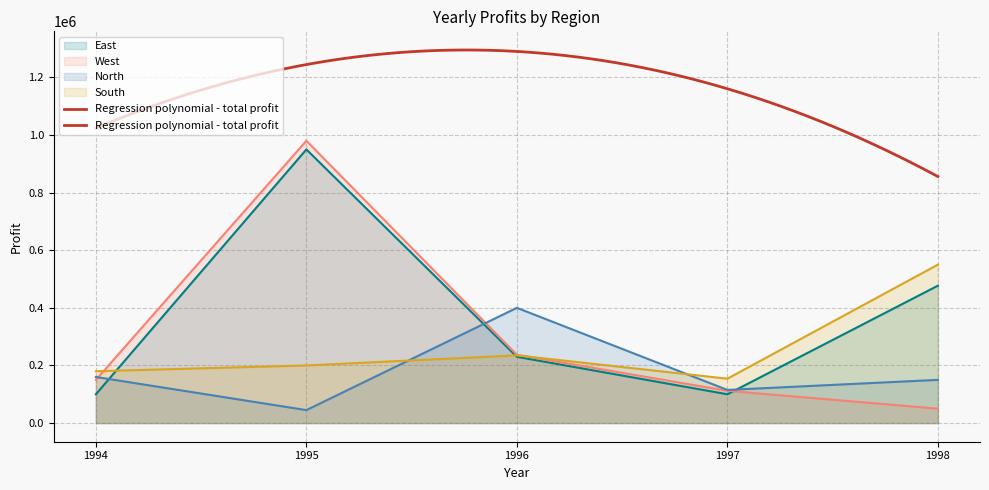

Which series has the largest total across all categories?

East